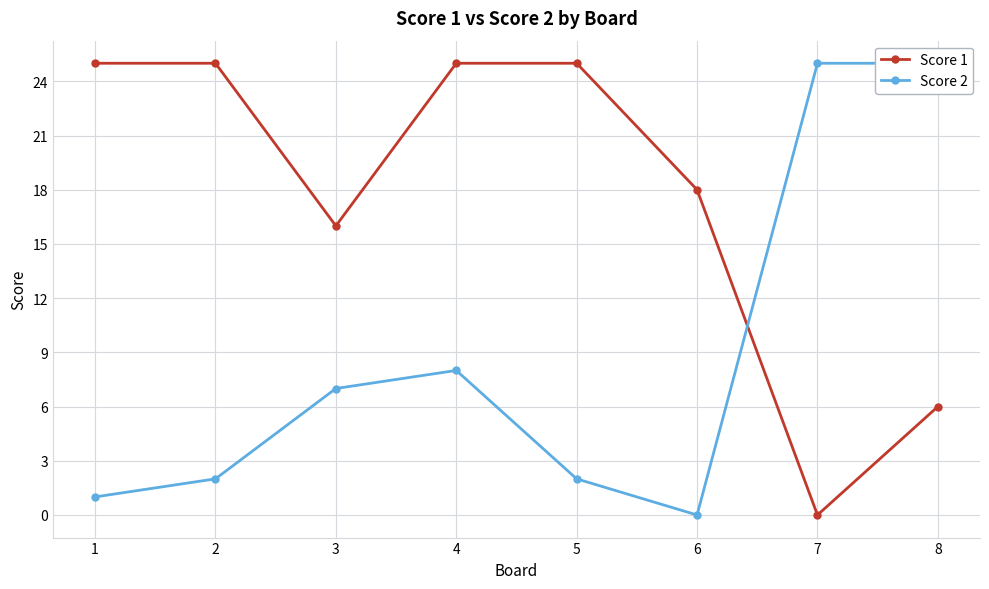

What is the maximum value for Score 2?

25